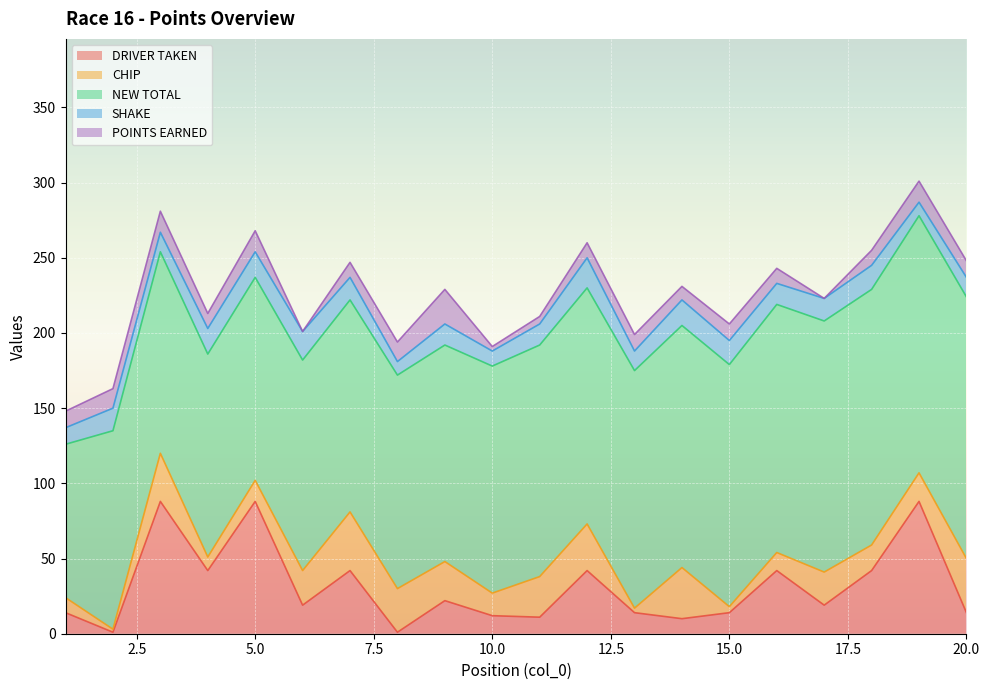

What is the difference between the maximum and minimum values in the POINTS EARNED series?

23